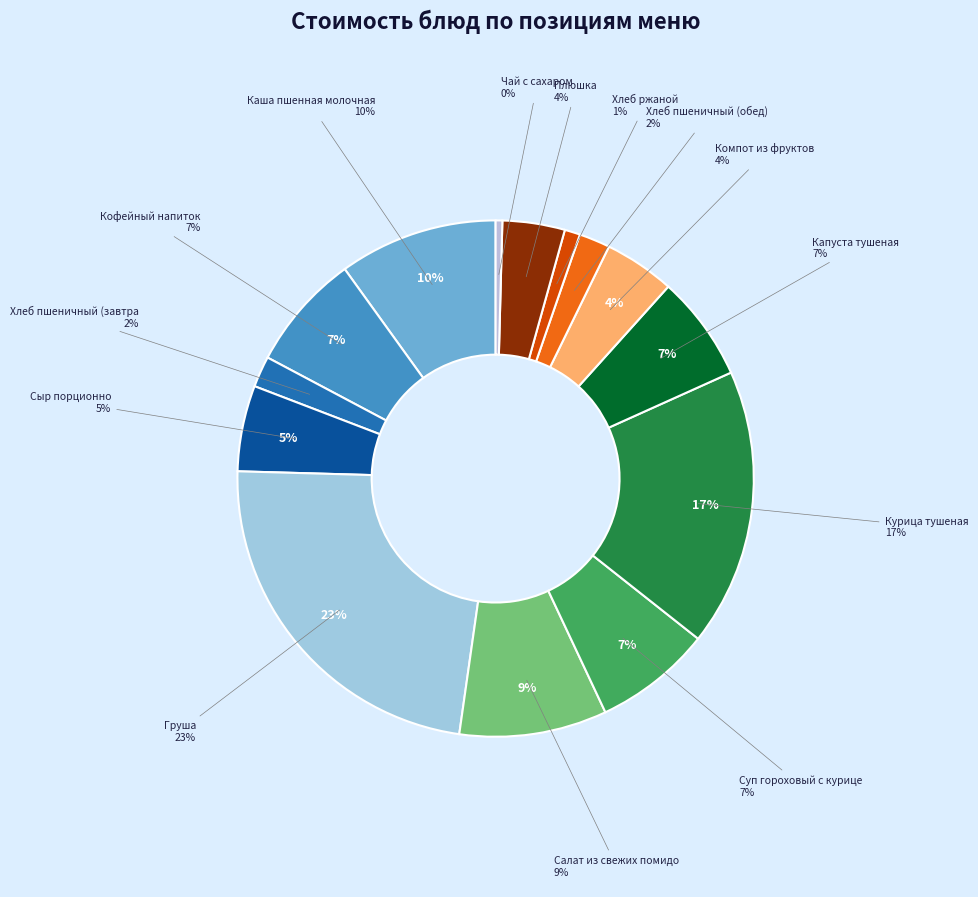

To the nearest percent, what portion does Сыр порционно represent?

5%